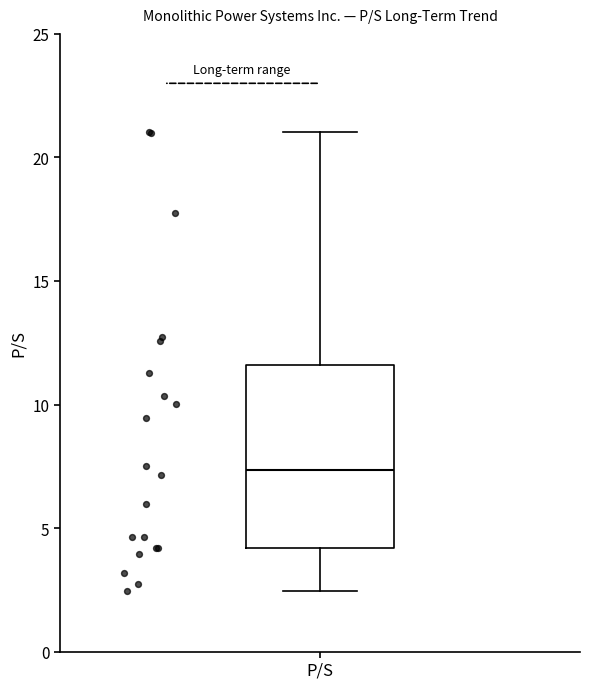

Where does the lower whisker of the box for P/S end on the y-axis? The values are not printed on the chart, so give them approximately, as read against the axis.

2.5